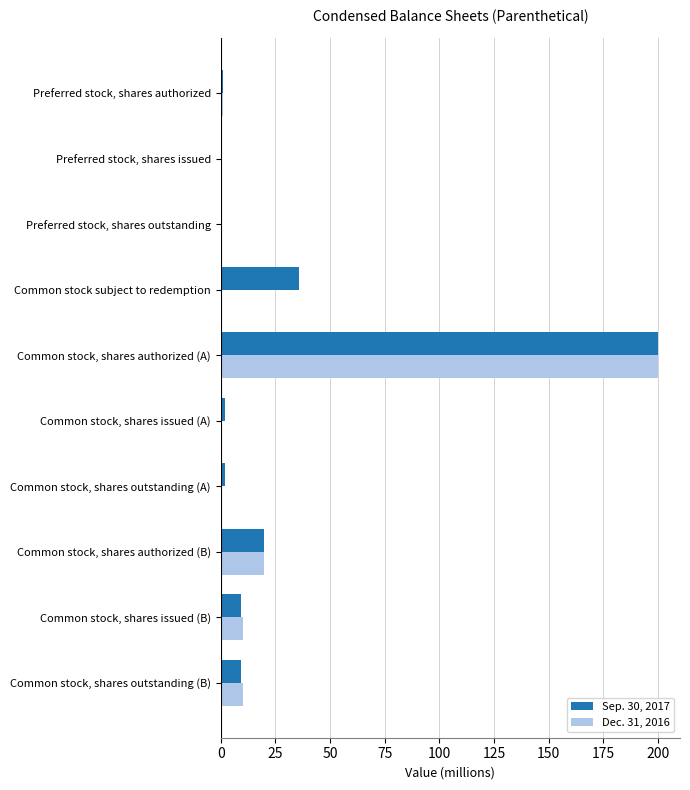

What is the sum of all Sep. 30, 2017 values?

279.3